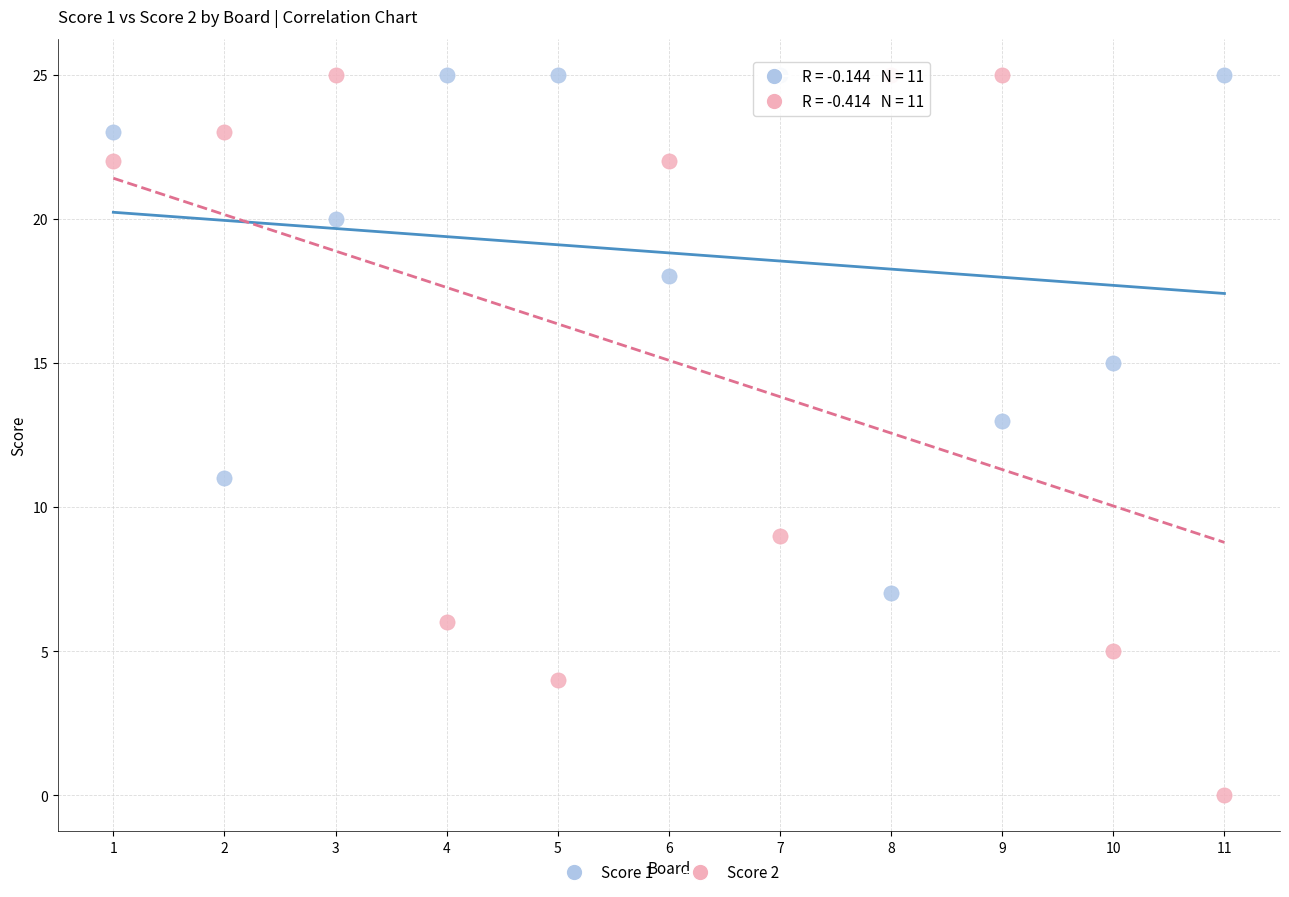

Which series has the widest spread of Y values?

Score 2